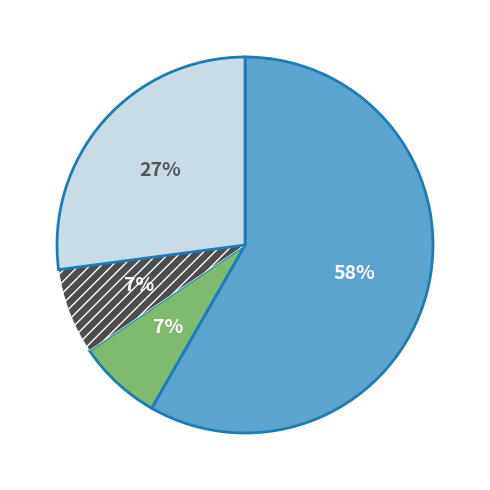

To the nearest percent, what is the average slice percentage?

25%